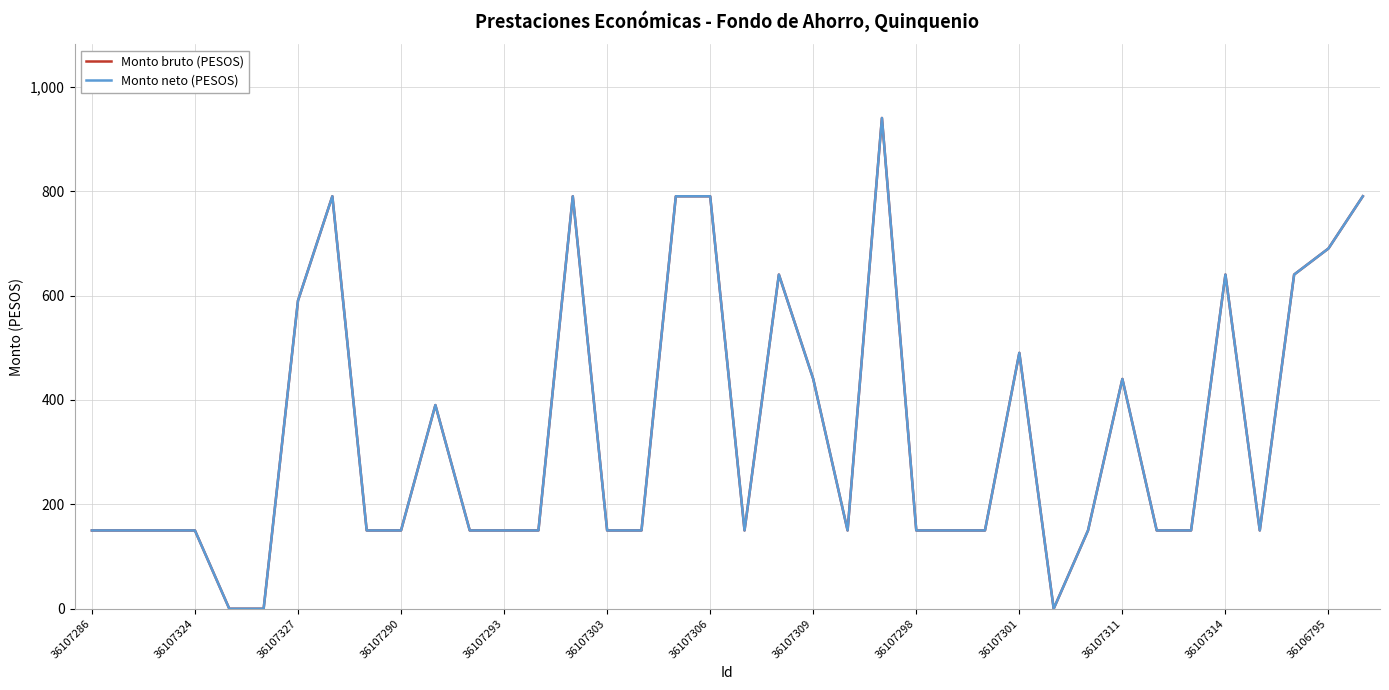

Which series has the largest total across all categories?

Monto bruto (PESOS)